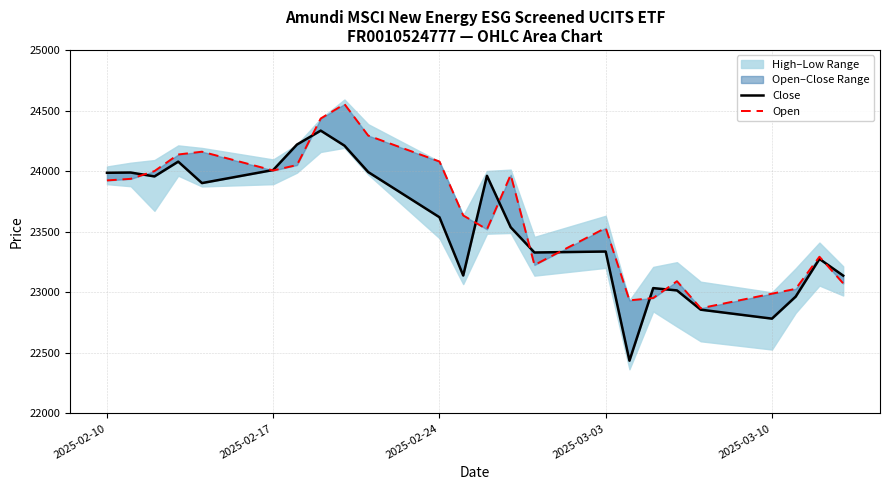

What is the sum of all Close values?

565089